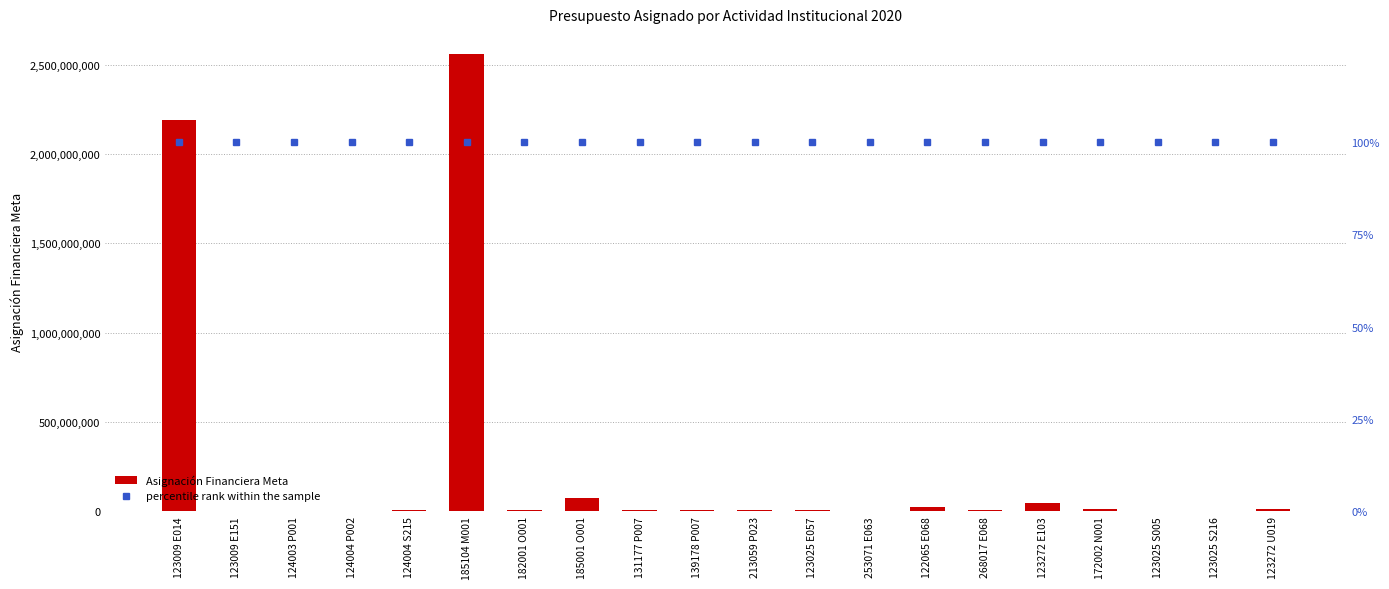

Between 182001 O001 and 213059 P023, which series saw the biggest shift?

Asignación Financiera Meta